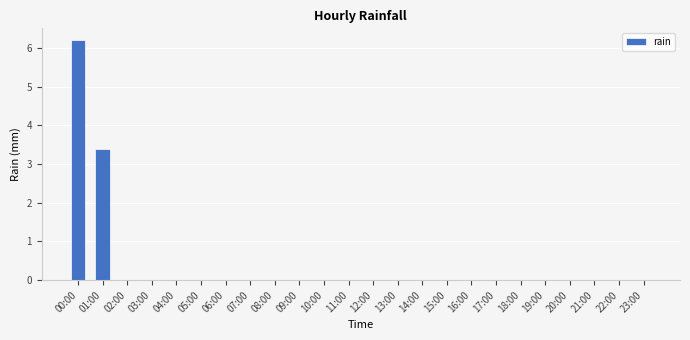

The chart shows a value of 0.0 at 08:00. True or false?

True